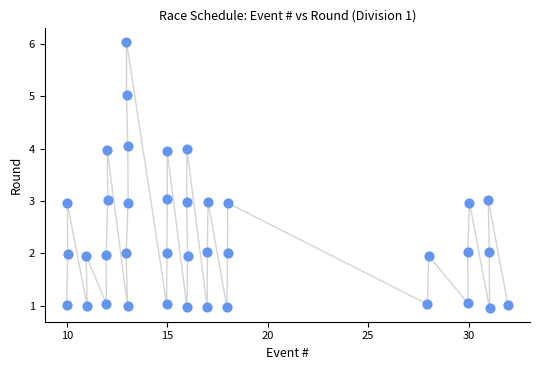

What is the range of X values (max minus min)?

22.0